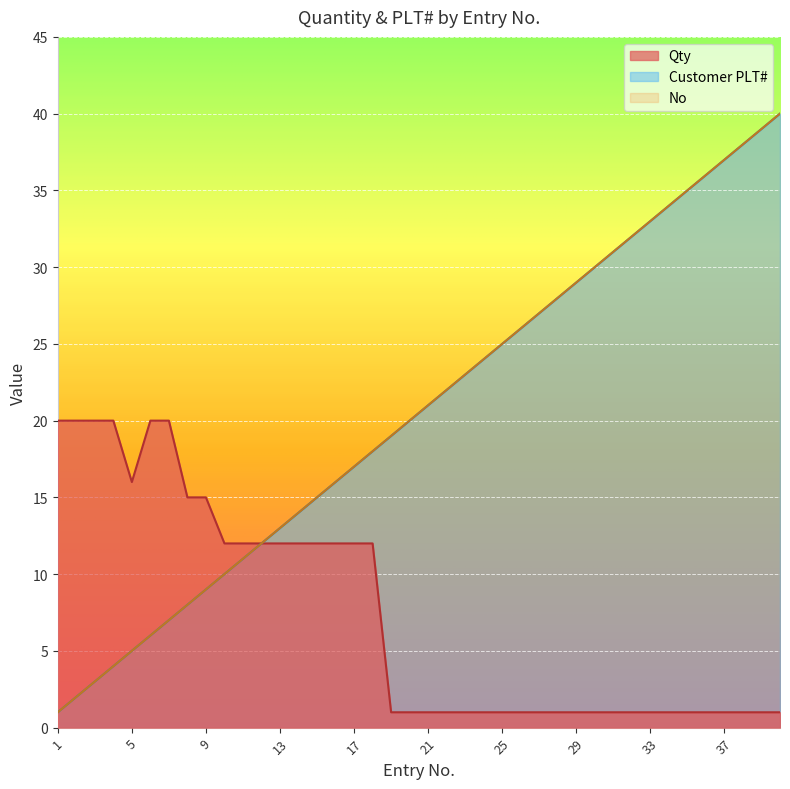

Reading left to right, extract all data points from this chart.

Qty: 20	20	20	20	16	20	20	15	15	12	12	12	12	12	12	12	12	12	1	1	1	1	1	1	1	1	1	1	1	1	1	1	1	1	1	1	1	1	1	1
Customer PLT#: 1	2	3	4	5	6	7	8	9	10	11	12	13	14	15	16	17	18	19	20	21	22	23	24	25	26	27	28	29	30	31	32	33	34	35	36	37	38	39	40
No: 1	2	3	4	5	6	7	8	9	10	11	12	13	14	15	16	17	18	19	20	21	22	23	24	25	26	27	28	29	30	31	32	33	34	35	36	37	38	39	40